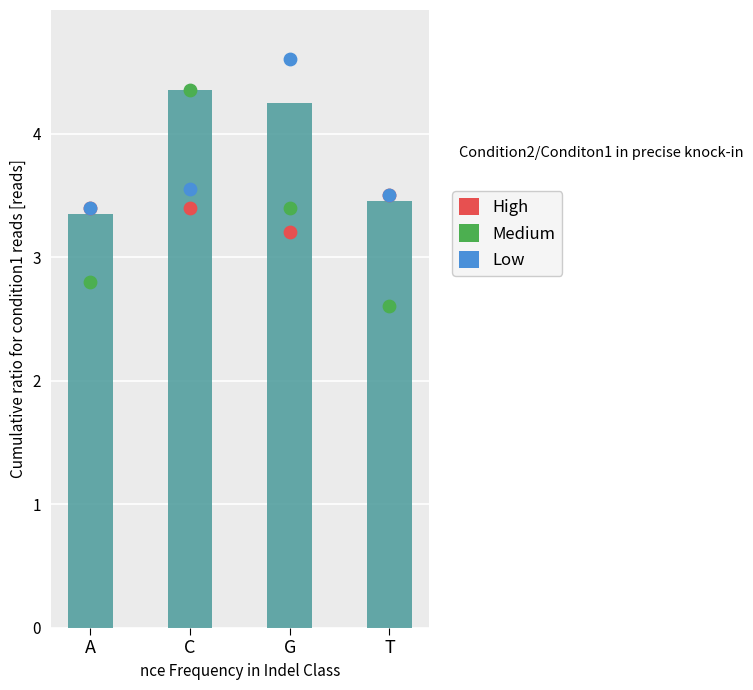

What are all the series names shown in the legend?

High, Medium, Low